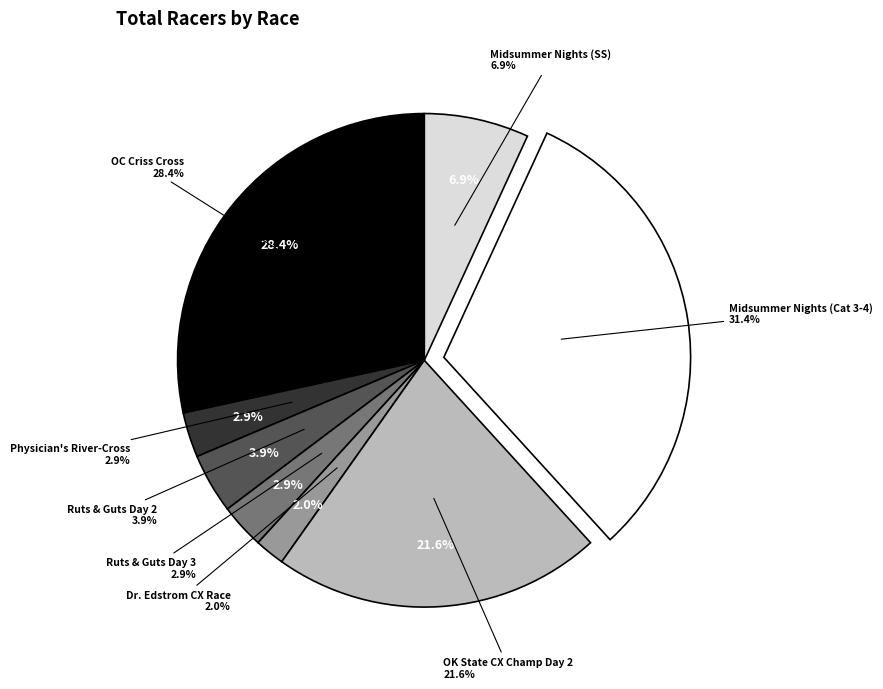

To the nearest percent, what is the combined percentage of Midsummer Nights Cyclocross (Cat 3-4) and Ruts and Guts Day 2?

35%